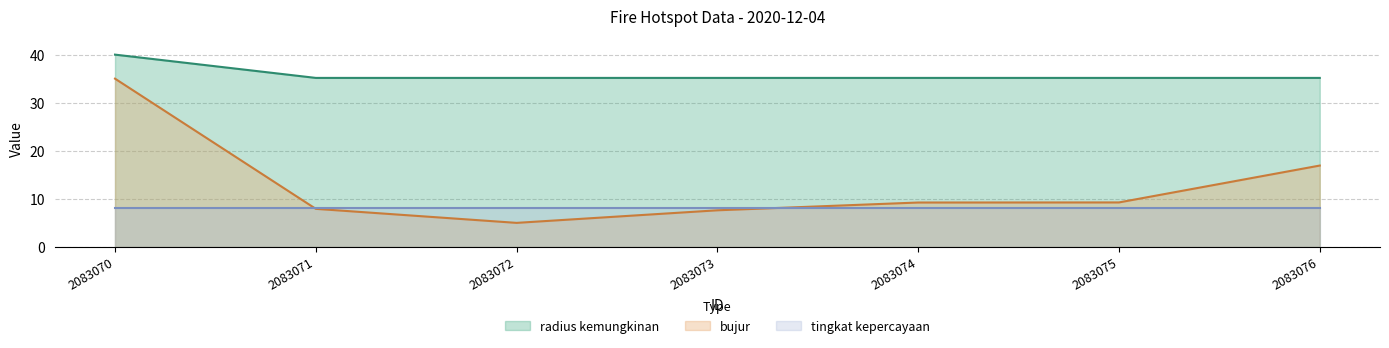

What are all the series names shown in the legend?

radius kemungkinan, bujur, tingkat kepercayaan